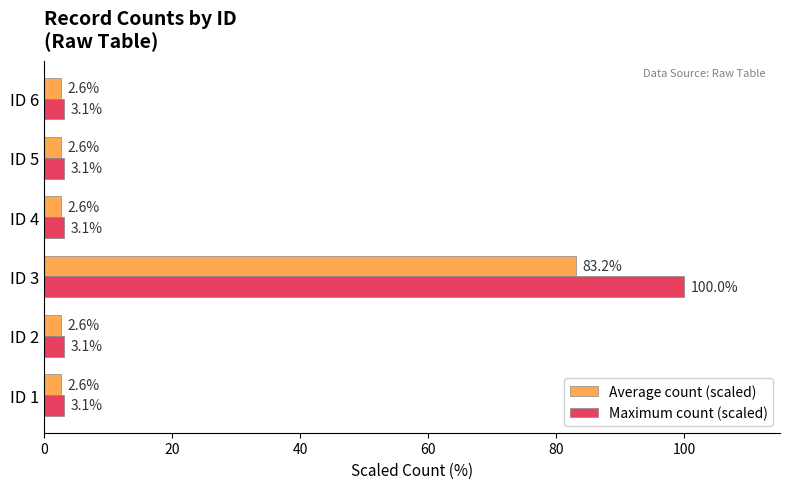

What is the sum of all Maximum count (scaled) values?

115.6